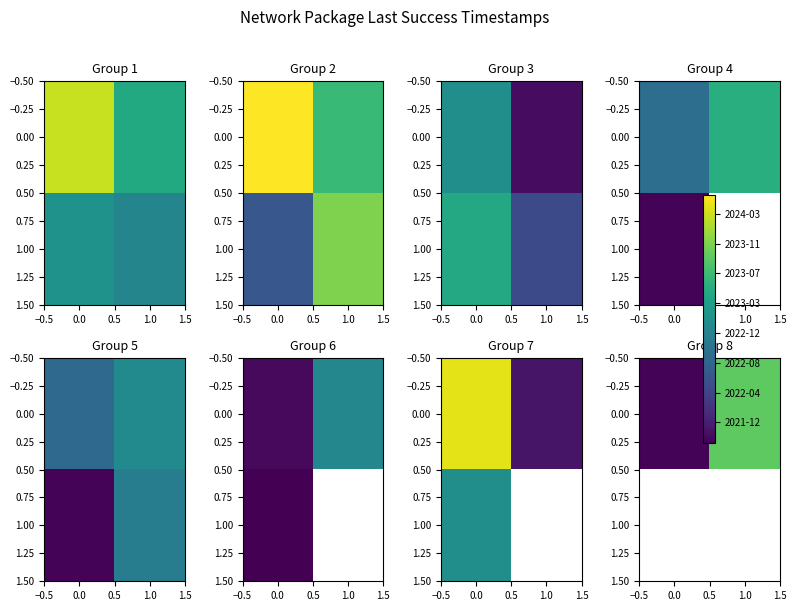

Is it true that 0.00 equals 356621303.3 at 0.0?

False